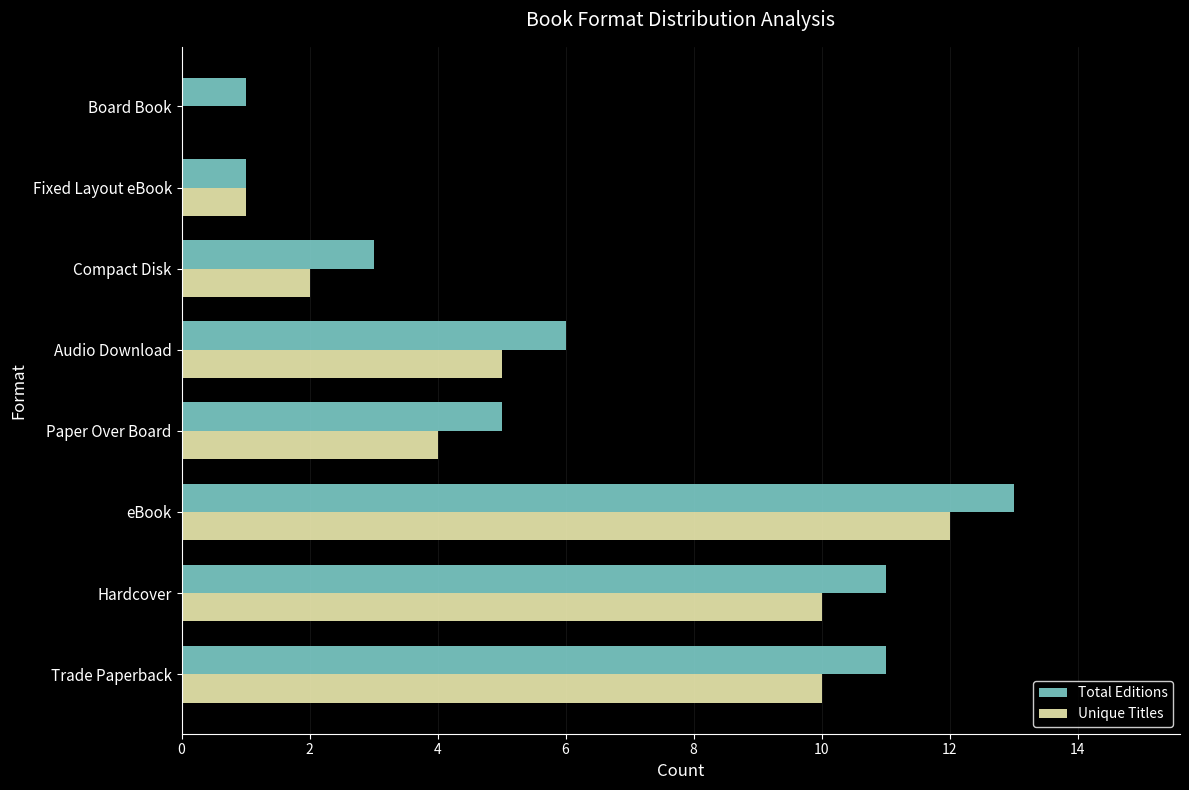

How many data points does each series have?

8